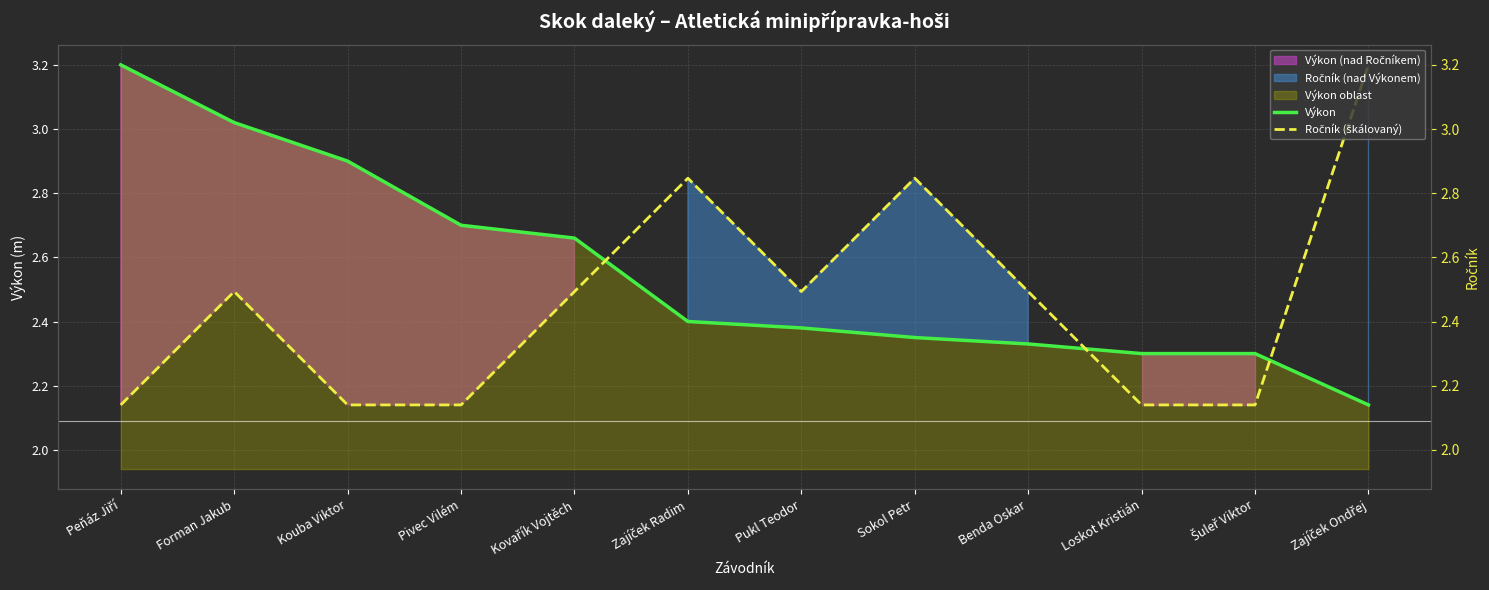

True or false: Výkon has more than 0 points higher than both neighbors.

False